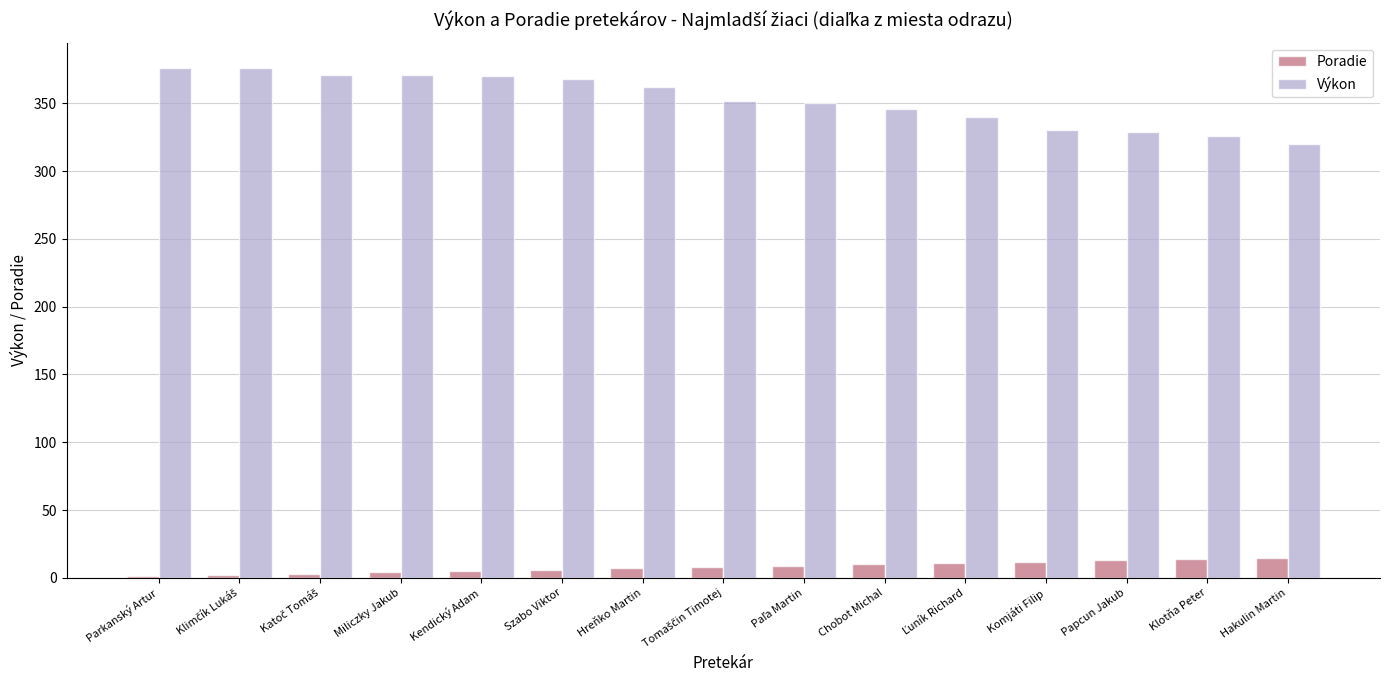

The value of Výkon at Hakulin Martin is 494. True or false?

False